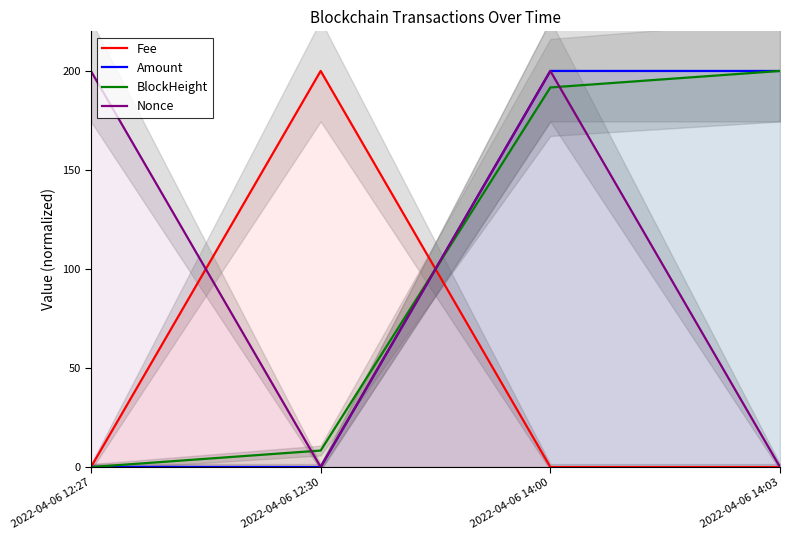

At which label is Nonce closest to 100?

2022-04-06 12:27